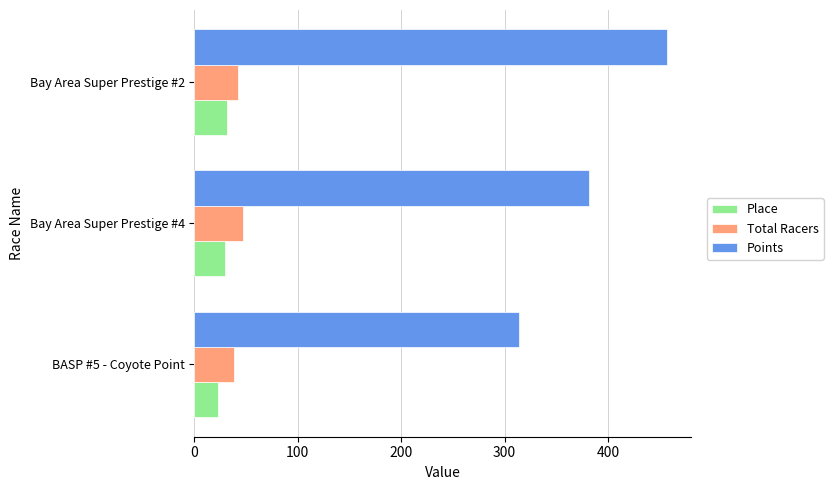

The value of Total Racers at BASP #5 - Coyote Point is 38.0. True or false?

True